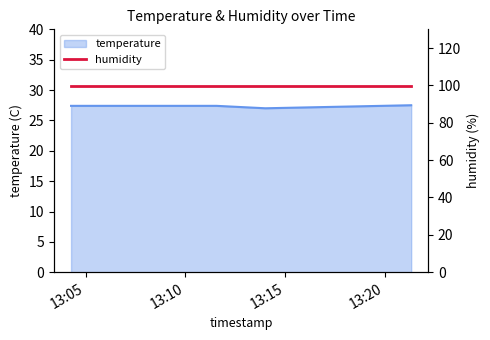

What is the minimum value shown in the chart?

27.0